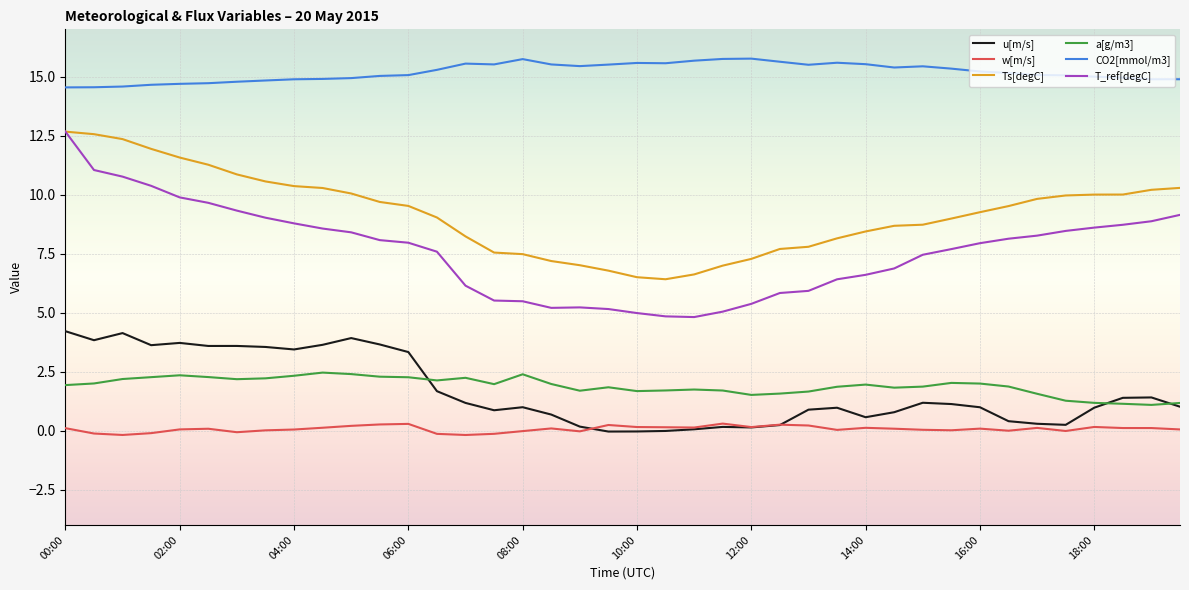

What is the highest value of the T_ref[degC] series?

12.7